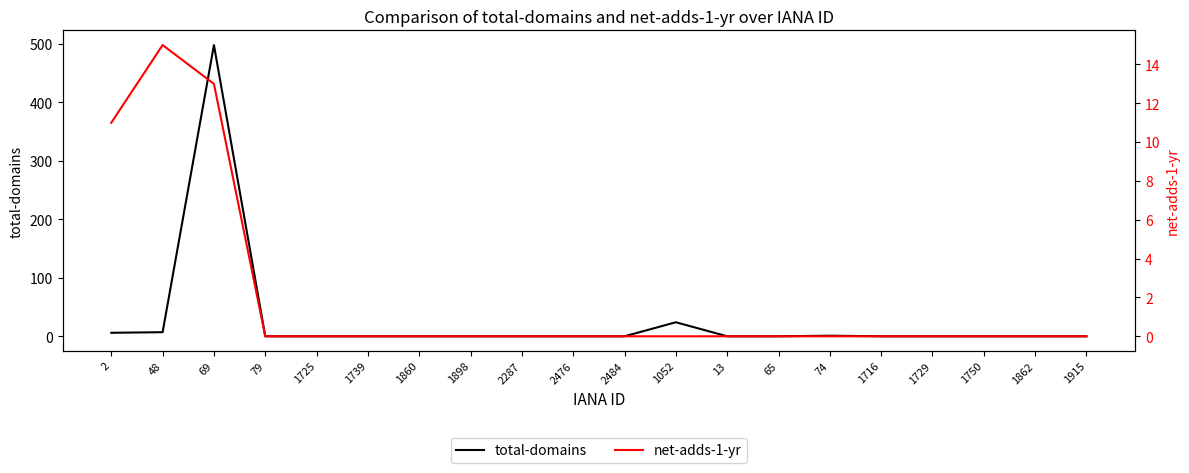

True or false: total-domains has a value of 315 at 1739.

False